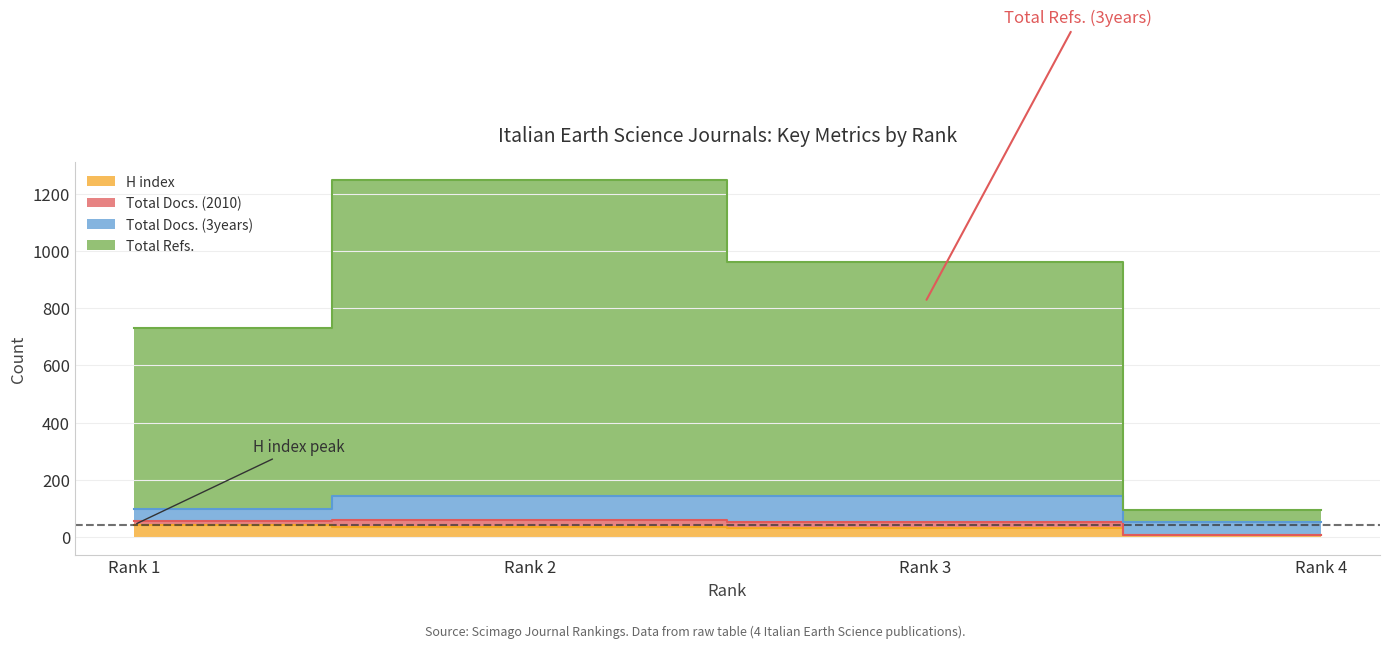

What is the total value across all series at Rank 4?

100